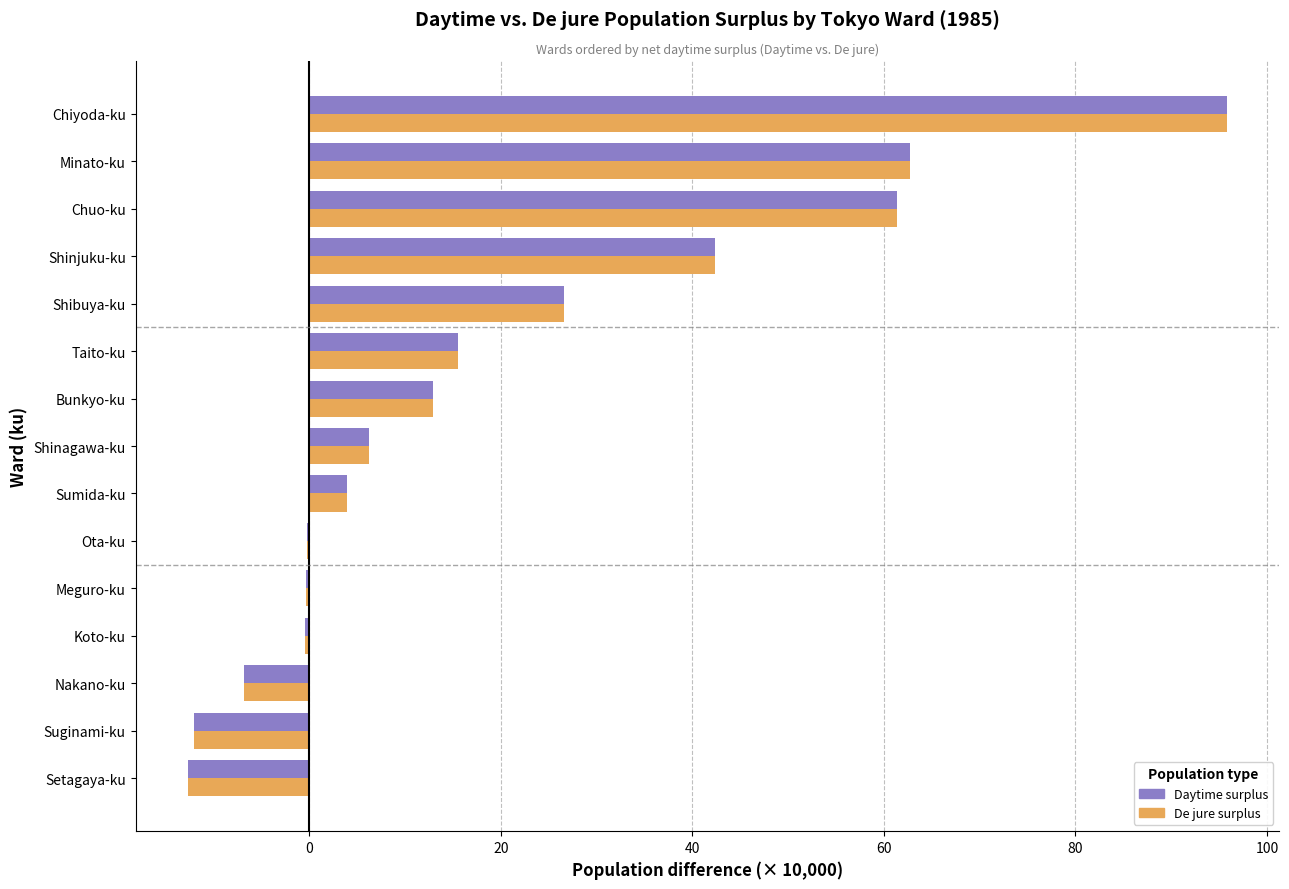

Which series has the largest total across all categories?

Daytime surplus